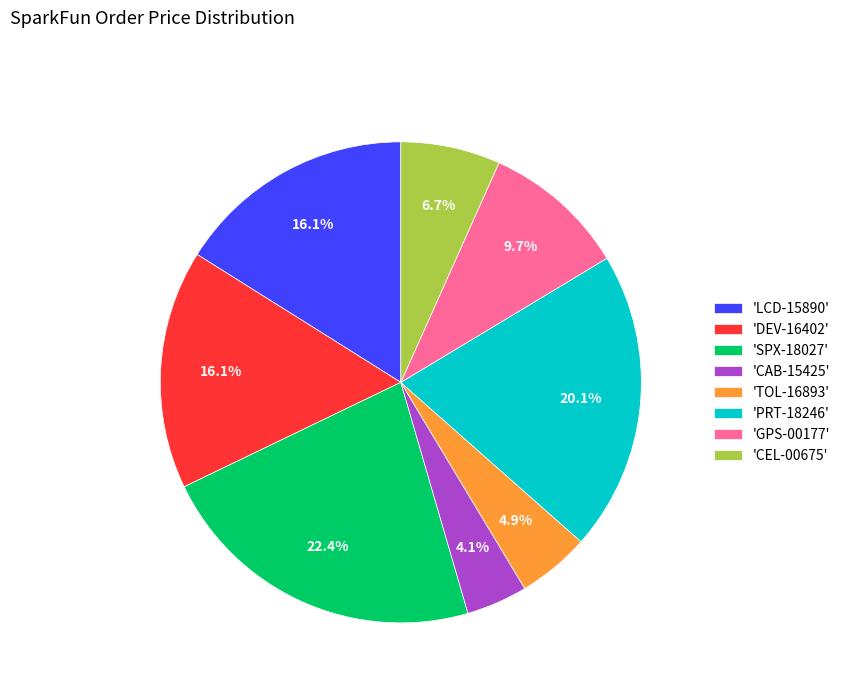

Do 'LCD-15890' and 'SPX-18027' together represent more than half of the pie?

No